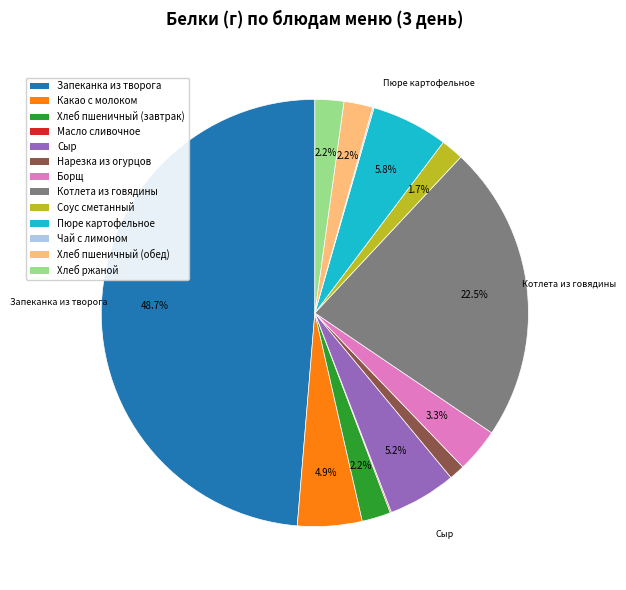

To the nearest percent, what is the average slice percentage?

8%